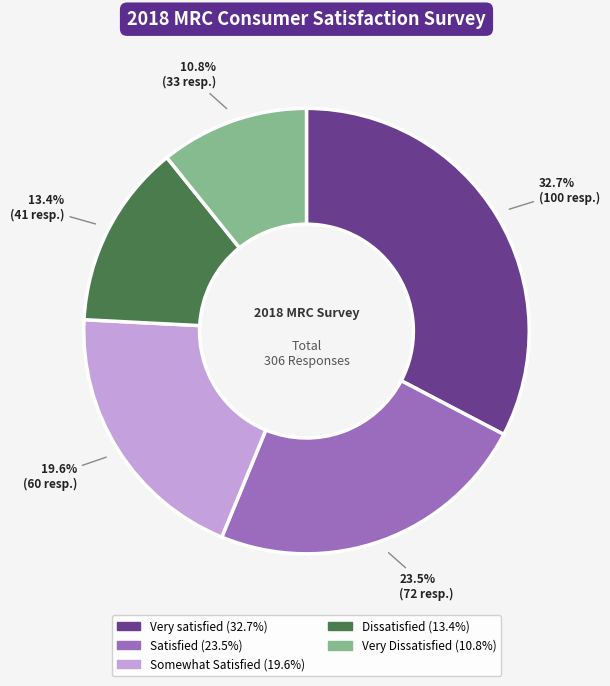

Combined, what portion of the pie is Dissatisfied and Very Dissatisfied?

24.2%